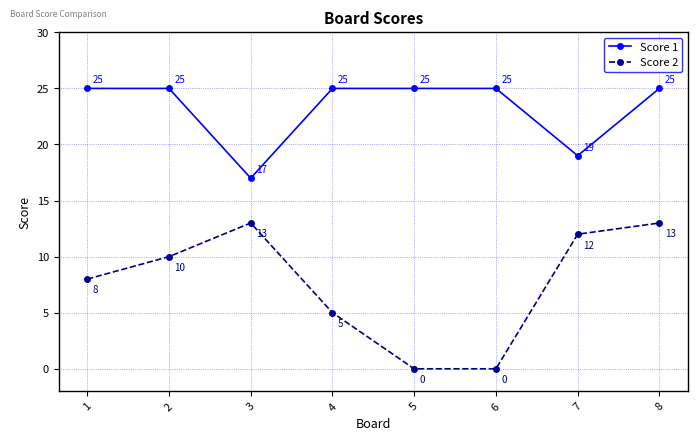

Count the number of categories in the chart.

8